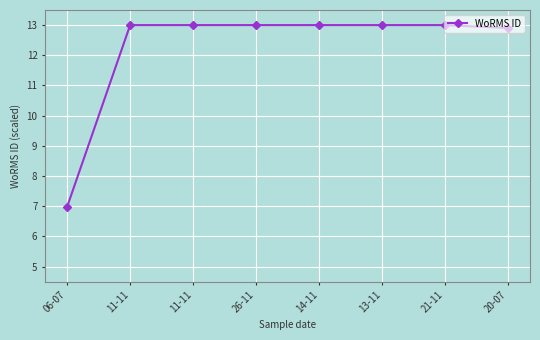

Which category has the lowest value across all series?

06-07